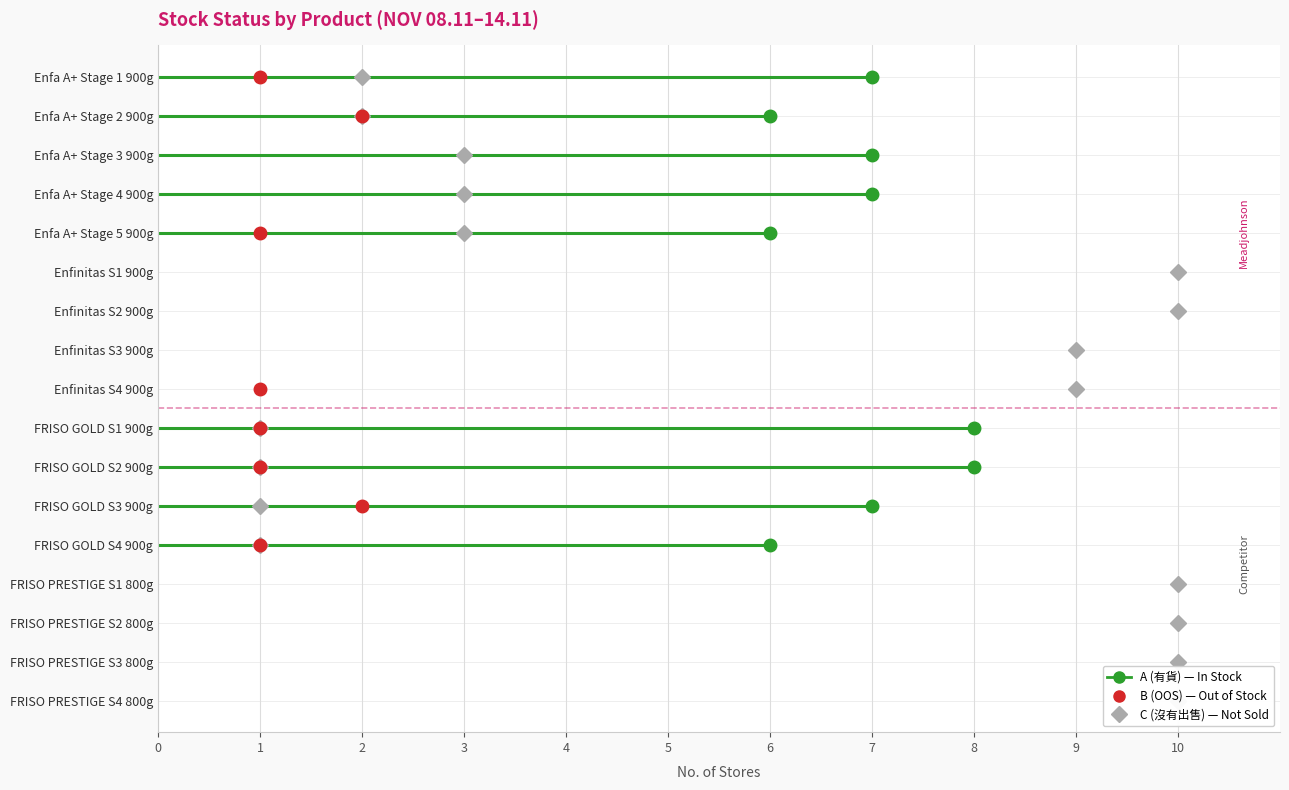

What is the average value of the C (沒有出售) series?

6